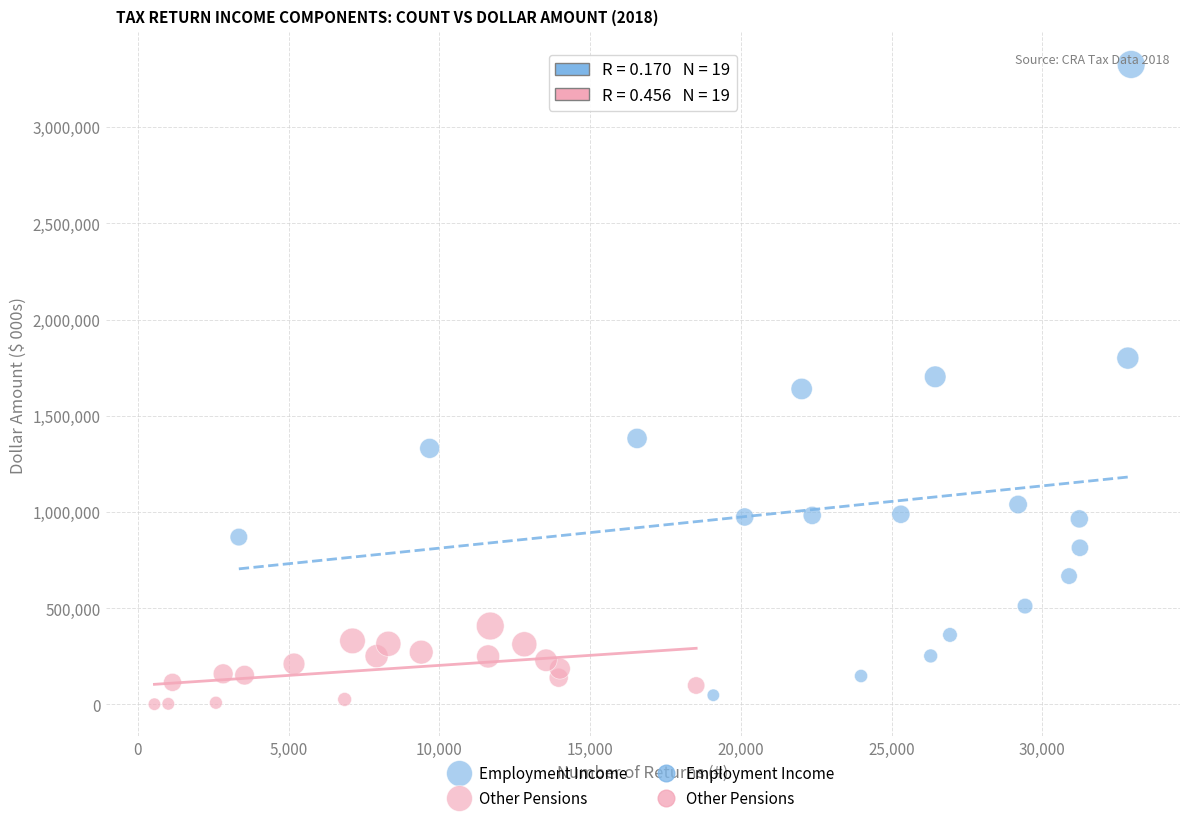

Which series has the largest Y range (max minus min)?

Employment Income